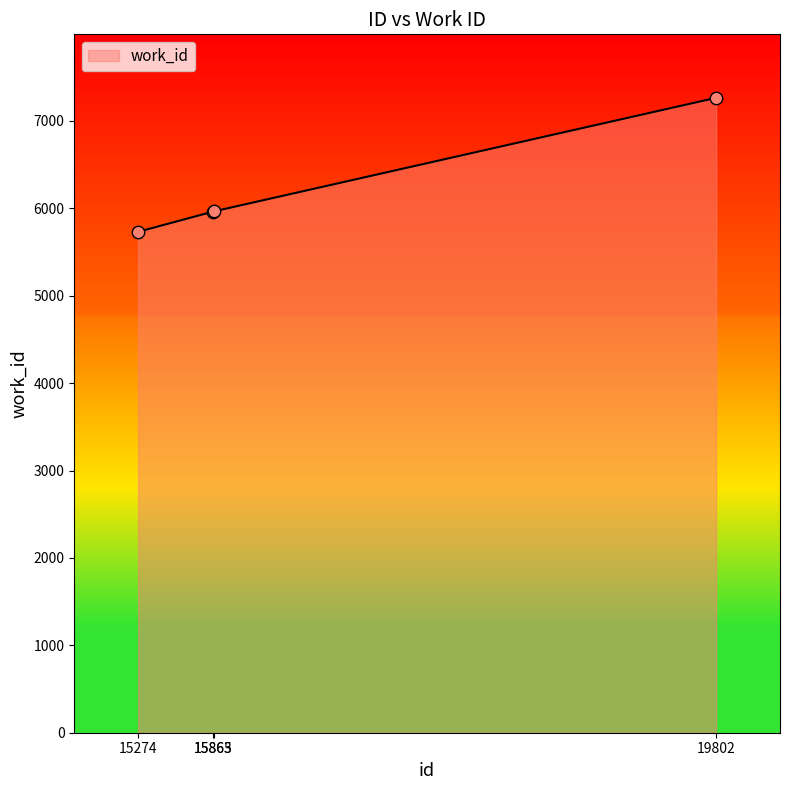

Approximately how many times larger is the value at 19802 compared to 15863?

1.2